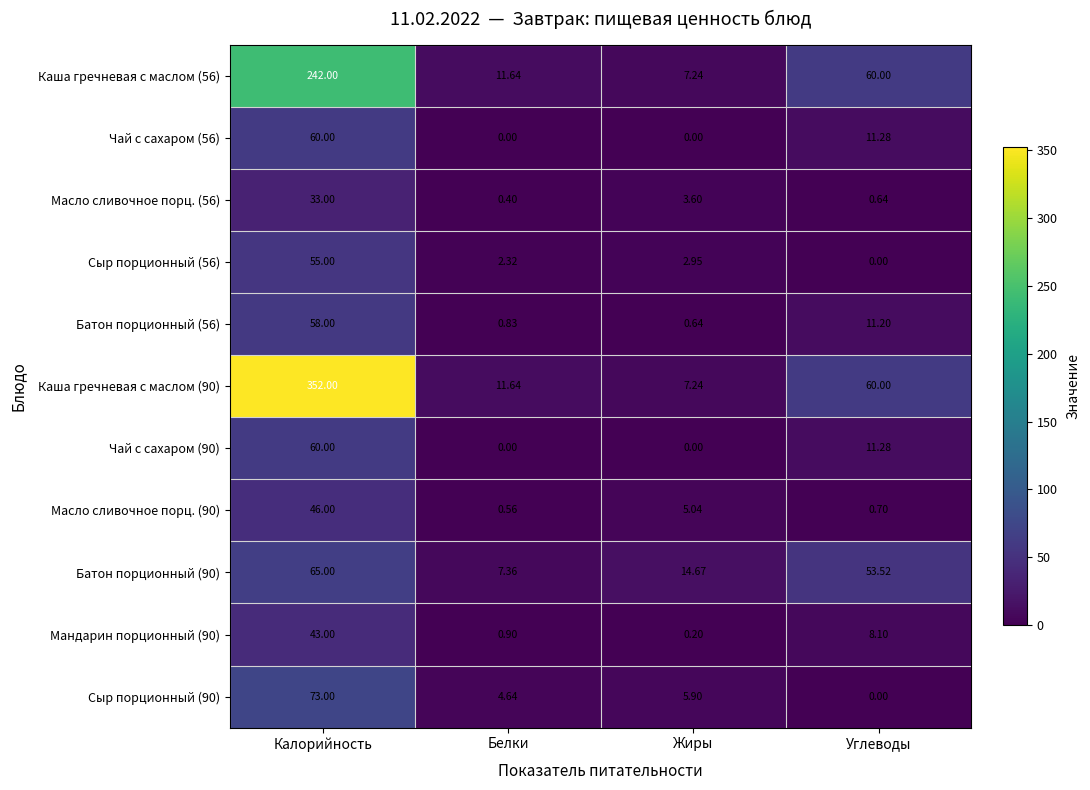

At which label does Чай с сахаром (56) reach its peak?

Калорийность